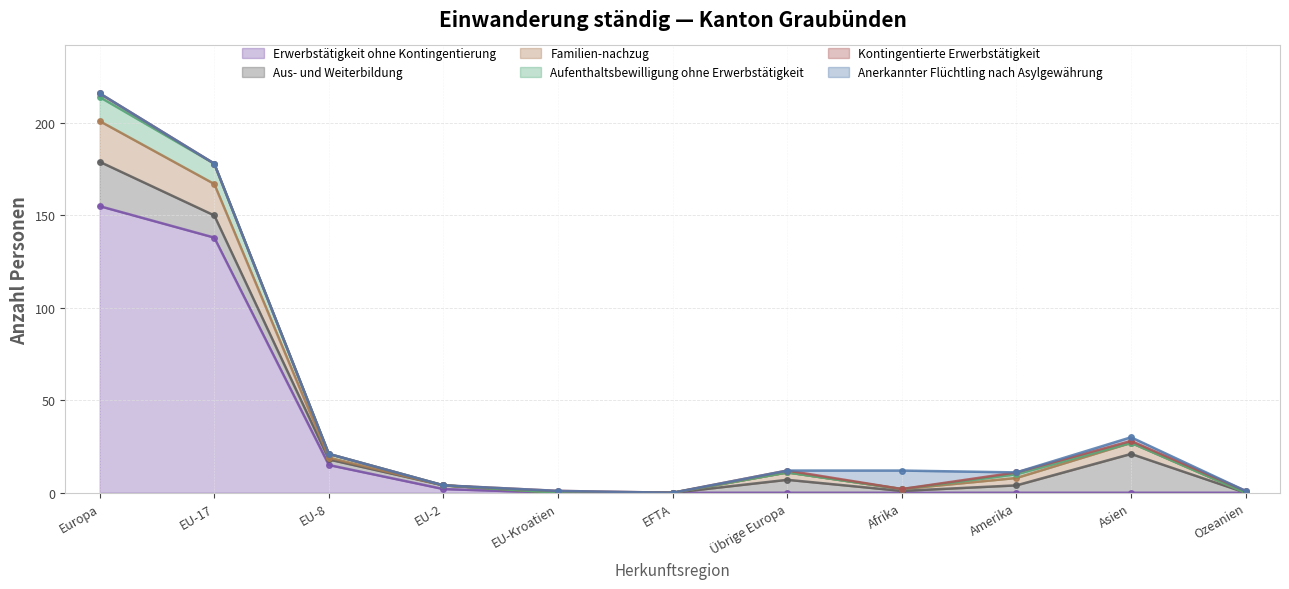

What is the difference between the highest and lowest values at Ozeanien?

1